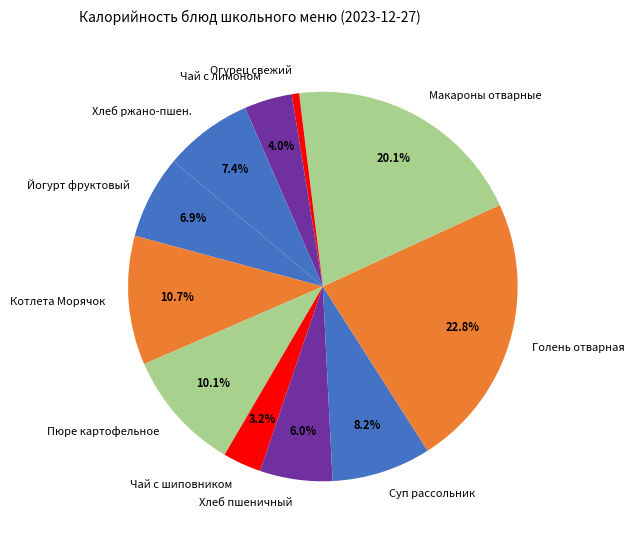

Combined, do Голень отварная and Огурец свежий account for over 50%?

No